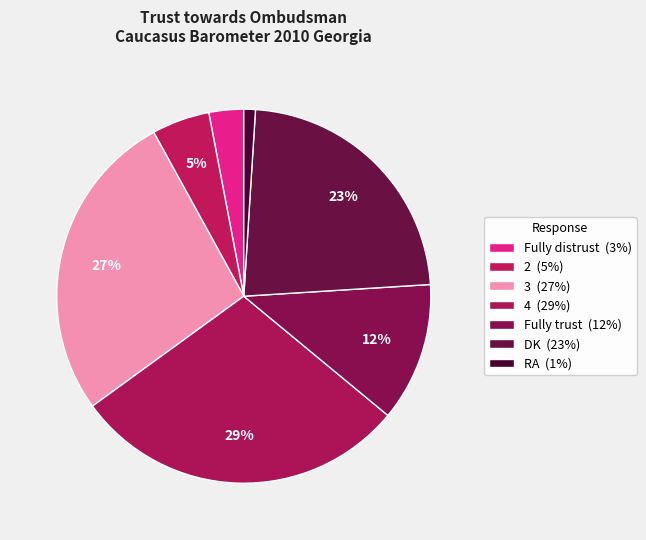

Rank the categories by value from lowest to highest.

RA, Fully distrust, 2, Fully trust, DK, 3, 4